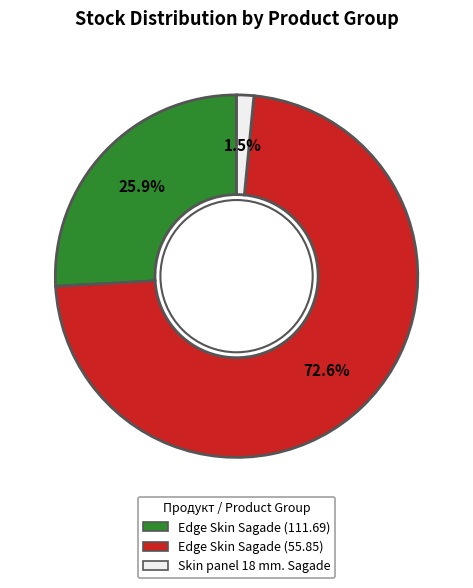

Count the number of slices in the pie.

3